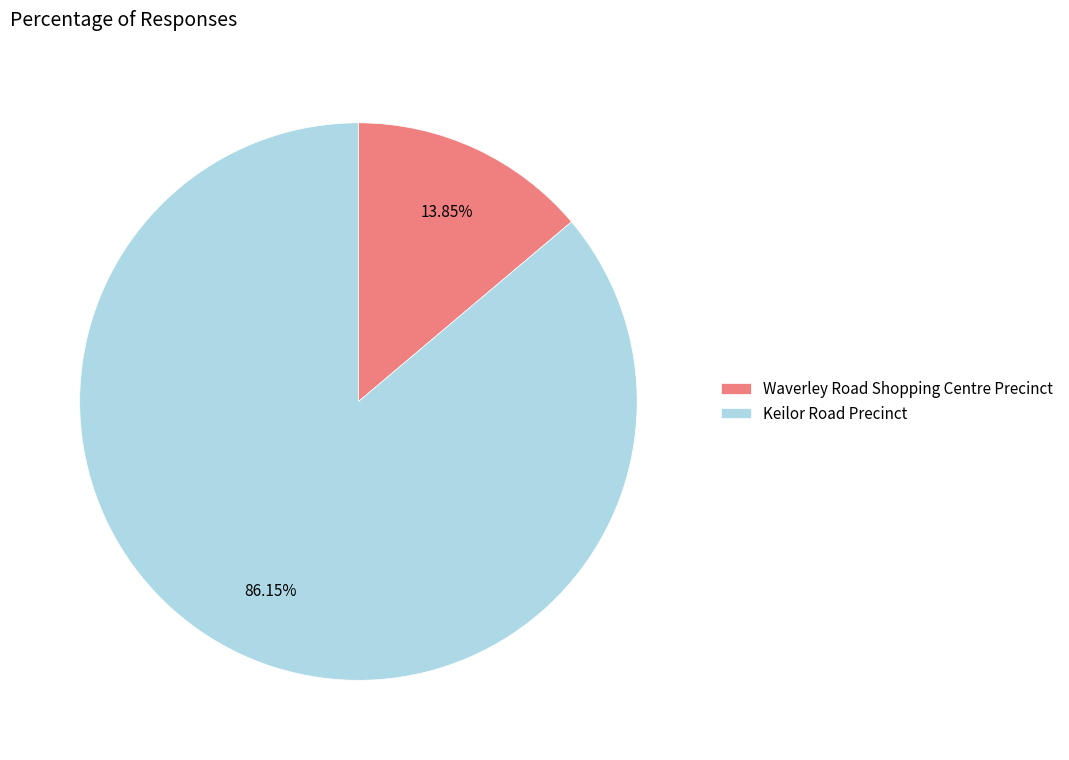

Between Waverley Road Shopping Centre Precinct and Keilor Road Precinct, which is larger?

Keilor Road Precinct